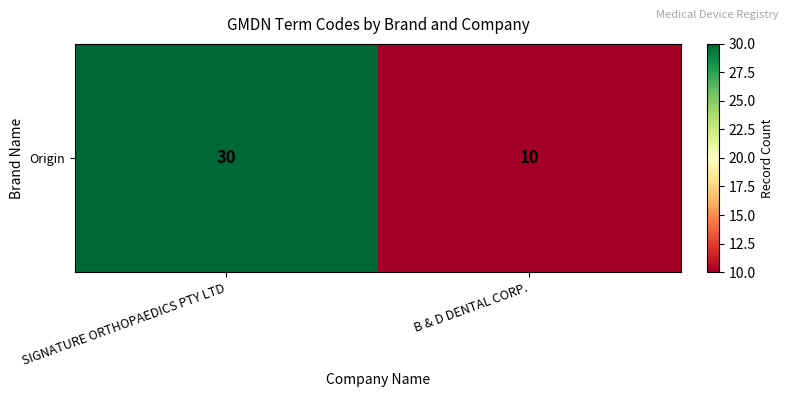

What is the approximate value at SIGNATURE ORTHOPAEDICS PTY LTD, to the nearest 10?

30